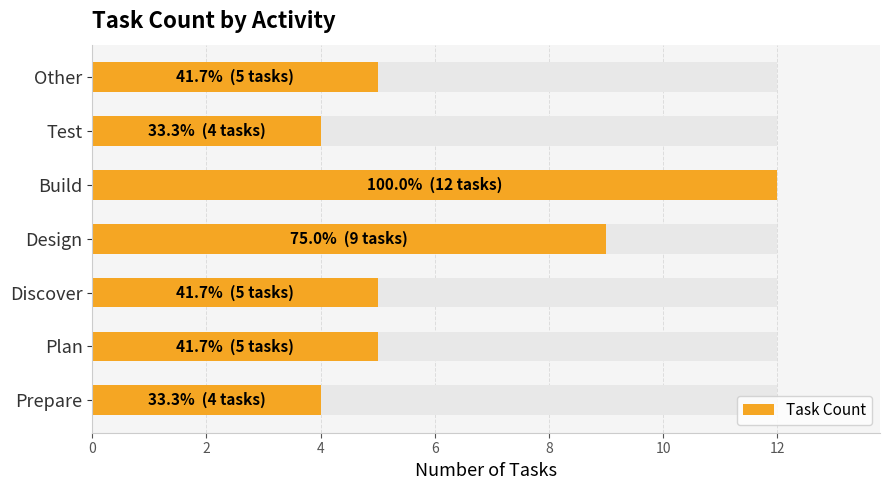

Count the values in the range 4 to 9.

6